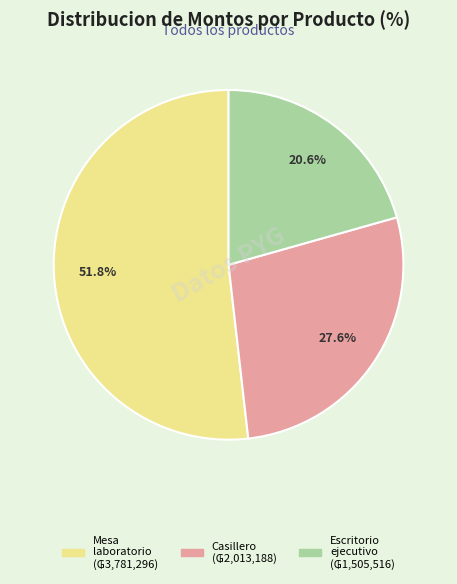

Does any single category account for the majority?

Yes